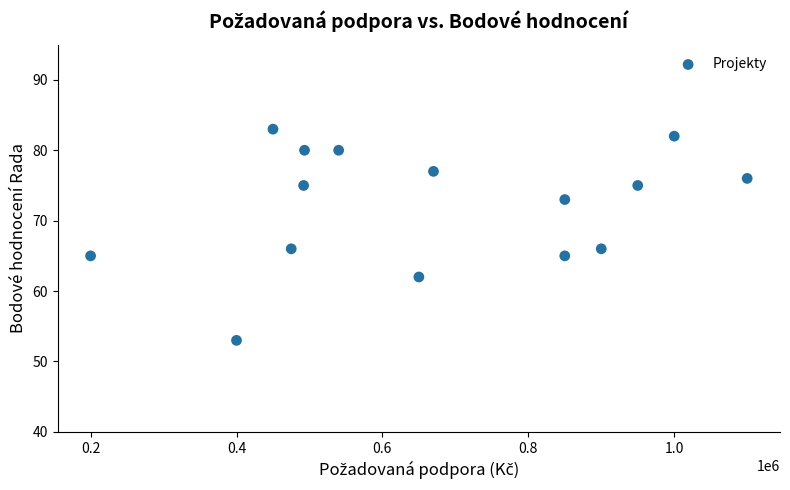

What is the range of X values (max minus min)?

900000